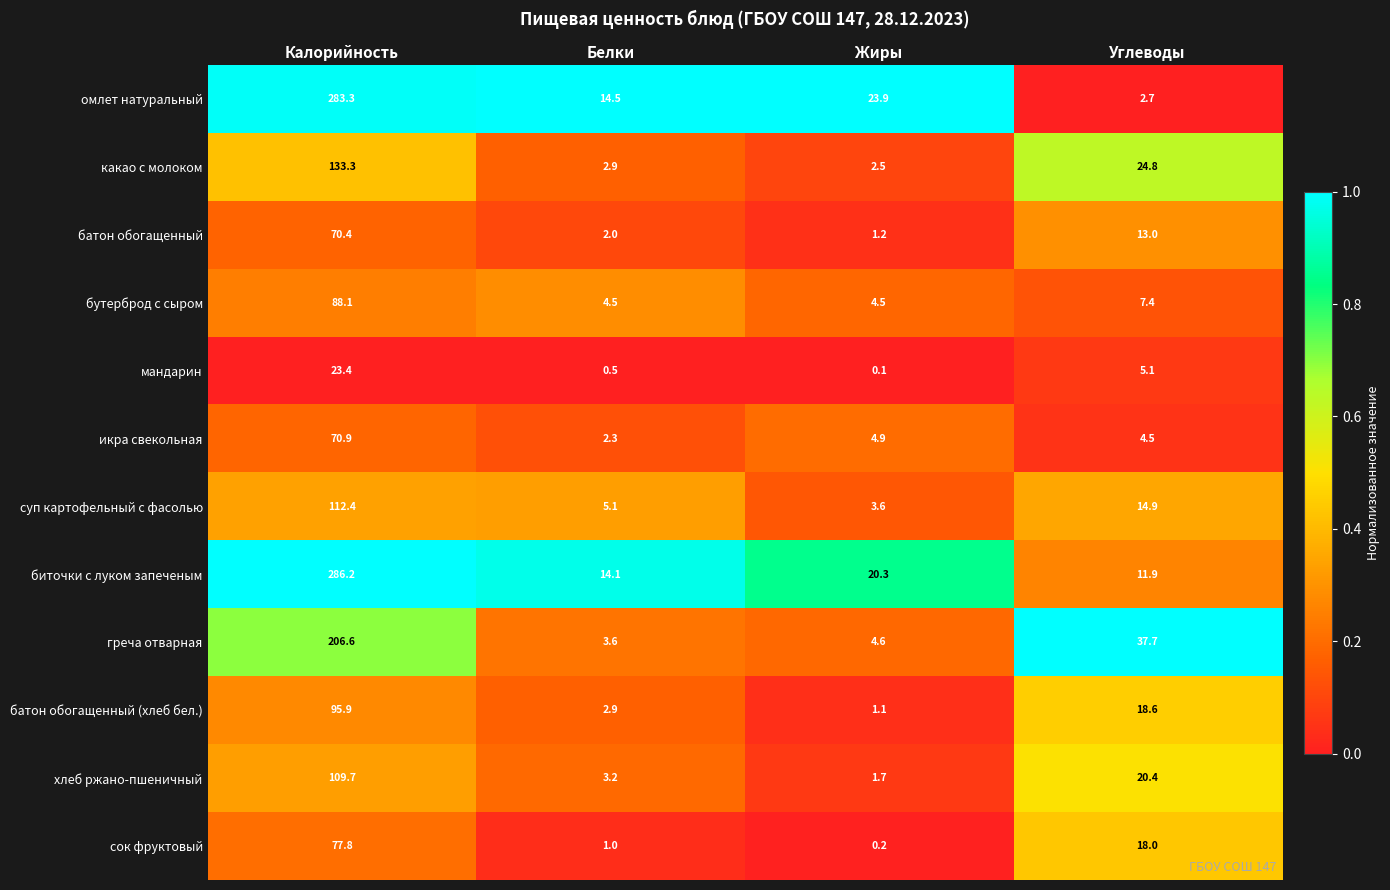

Between Калорийность and Жиры, which series saw the biggest shift?

биточки с луком запеченым